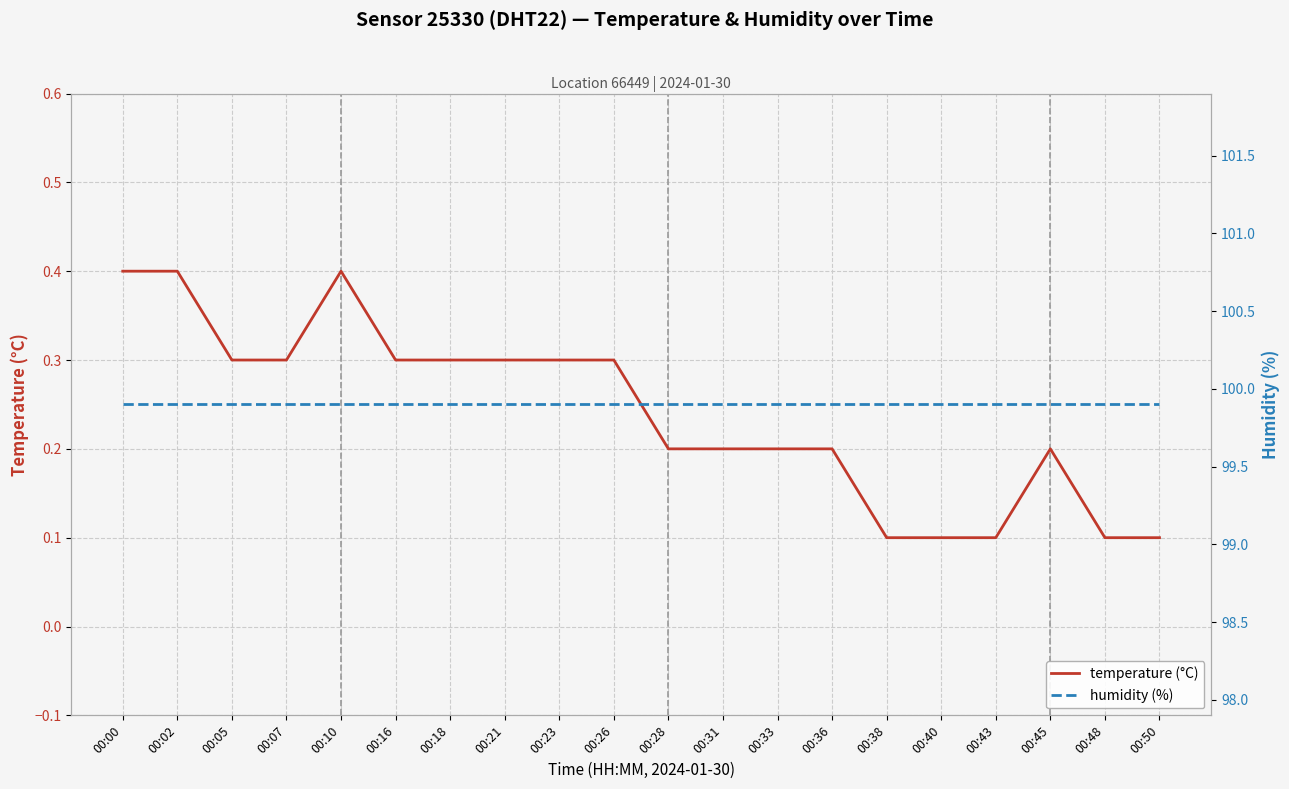

What value does the temperature (°C) series have at 00:48?

0.1